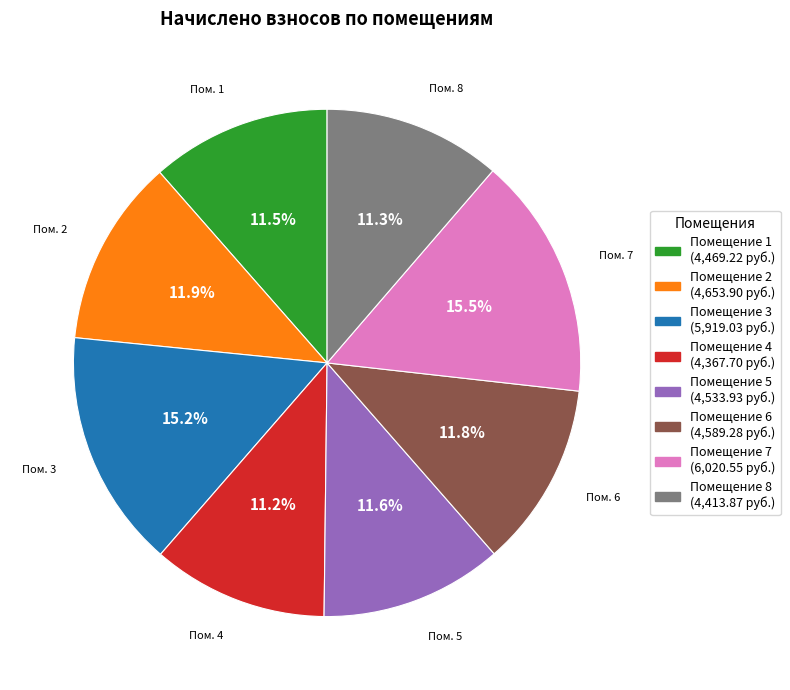

Does any single category account for the majority?

No